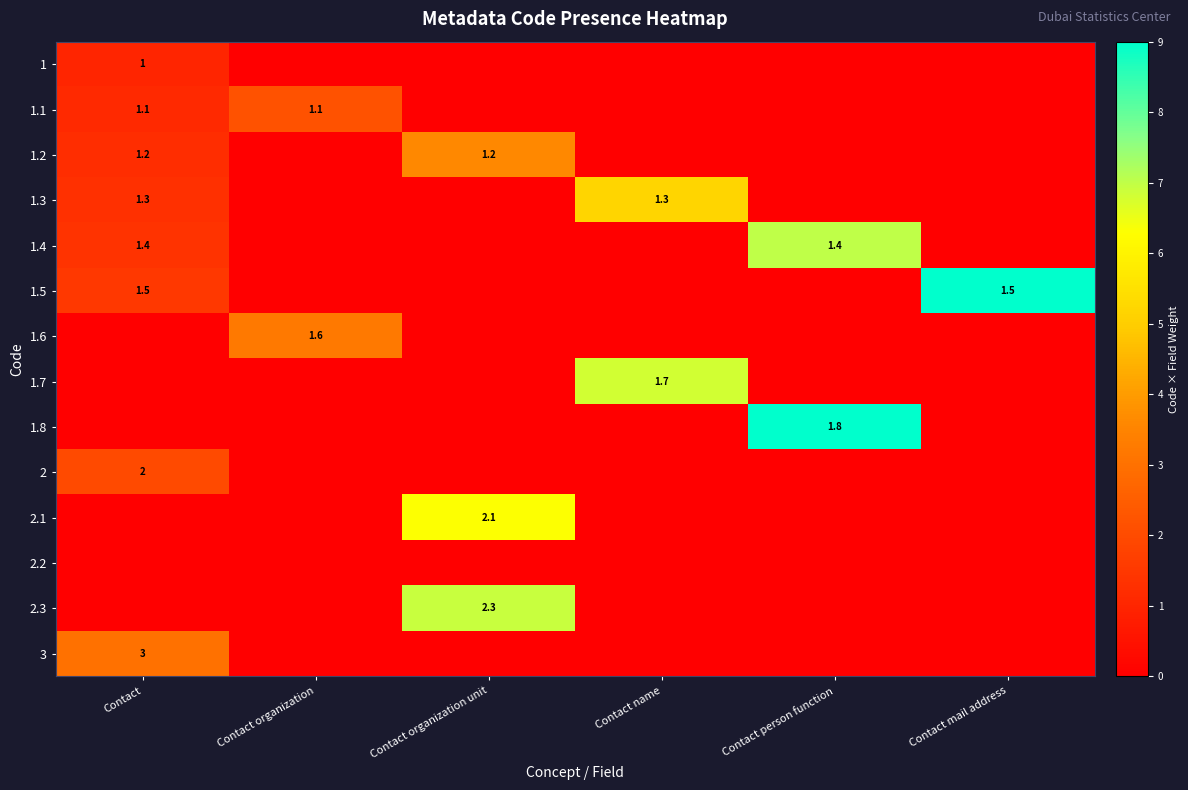

How many series are shown in this chart?

14